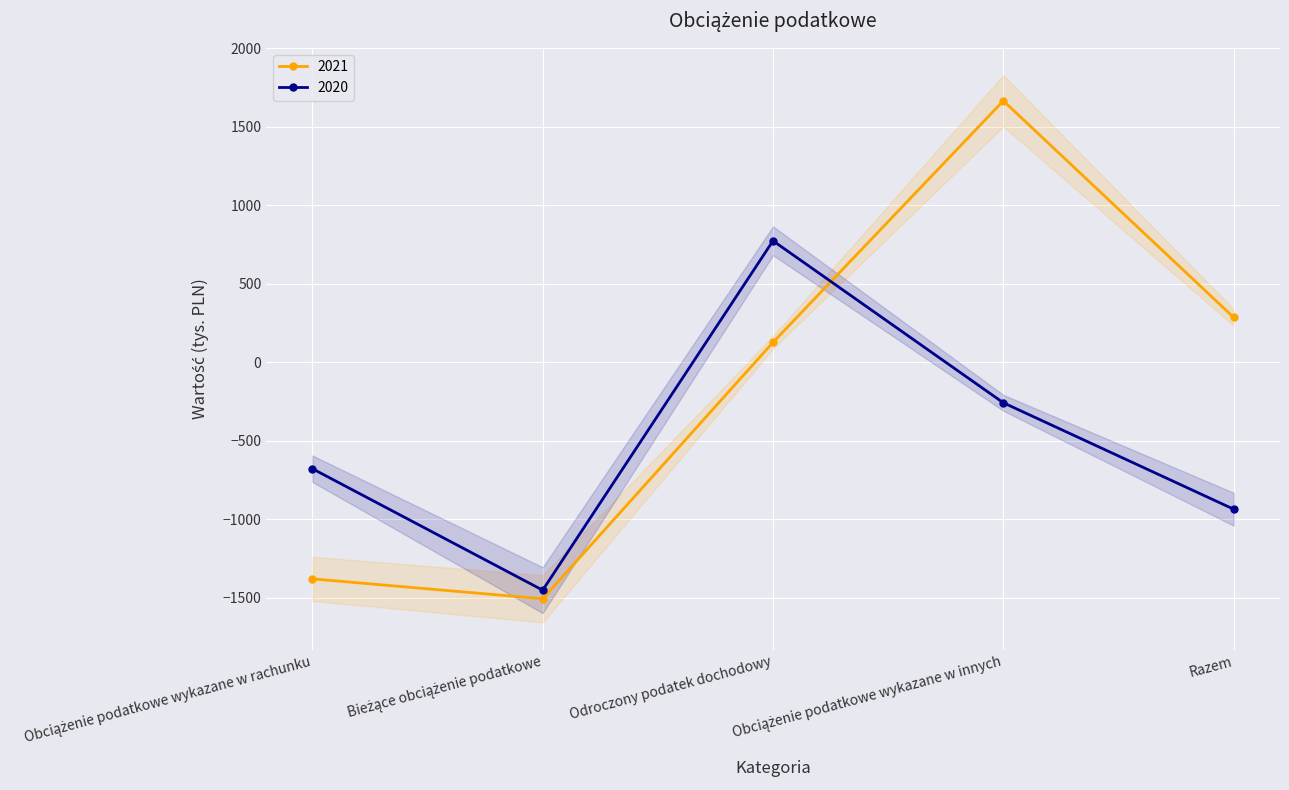

What are all the series names shown in the legend?

2021, 2020